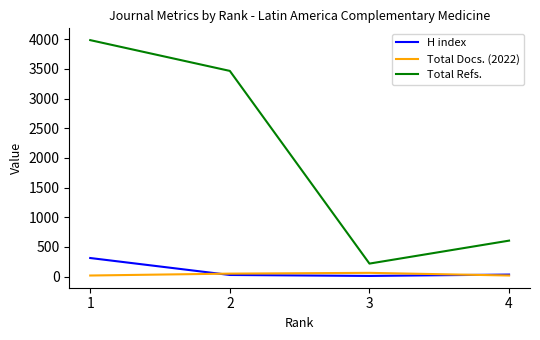

How many interior local peaks does the Total Docs. (2022) series have?

1